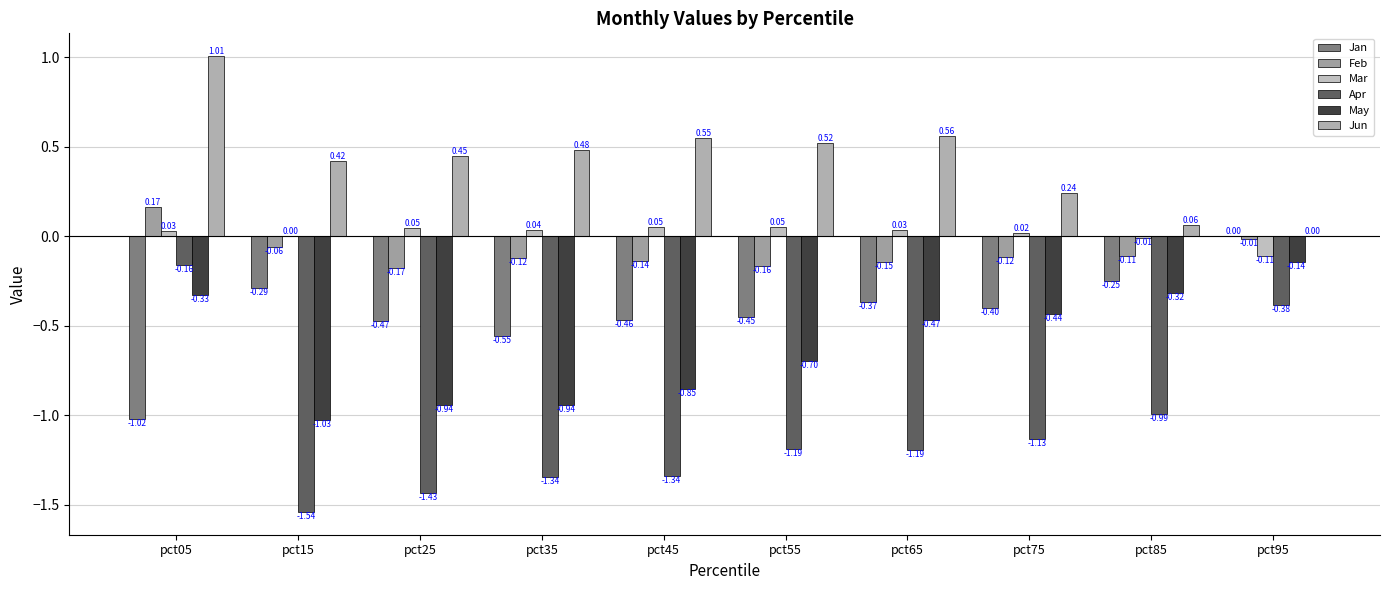

Is it true that Jan equals -1.7 at pct05?

False